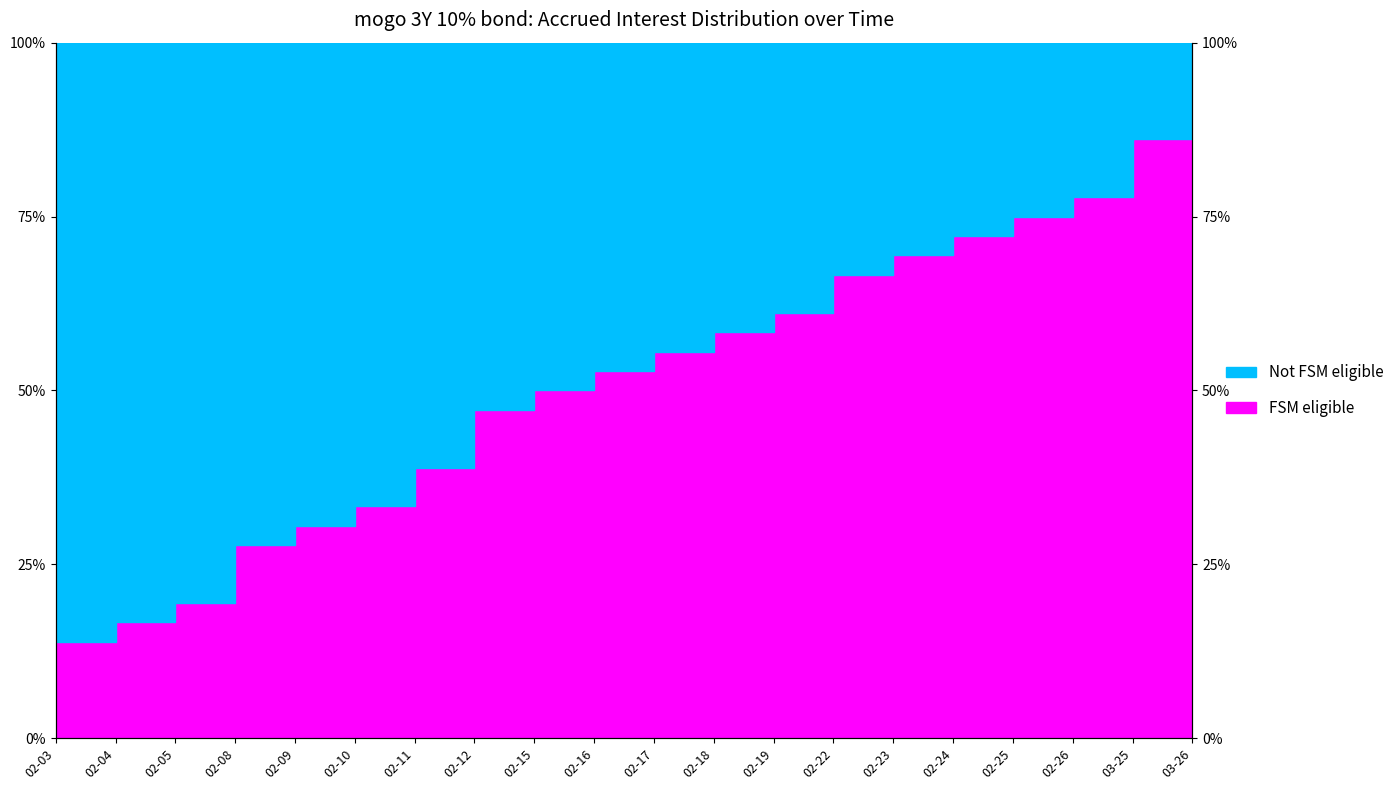

What is the approximate value of Not FSM eligible at 03-26?

0.1